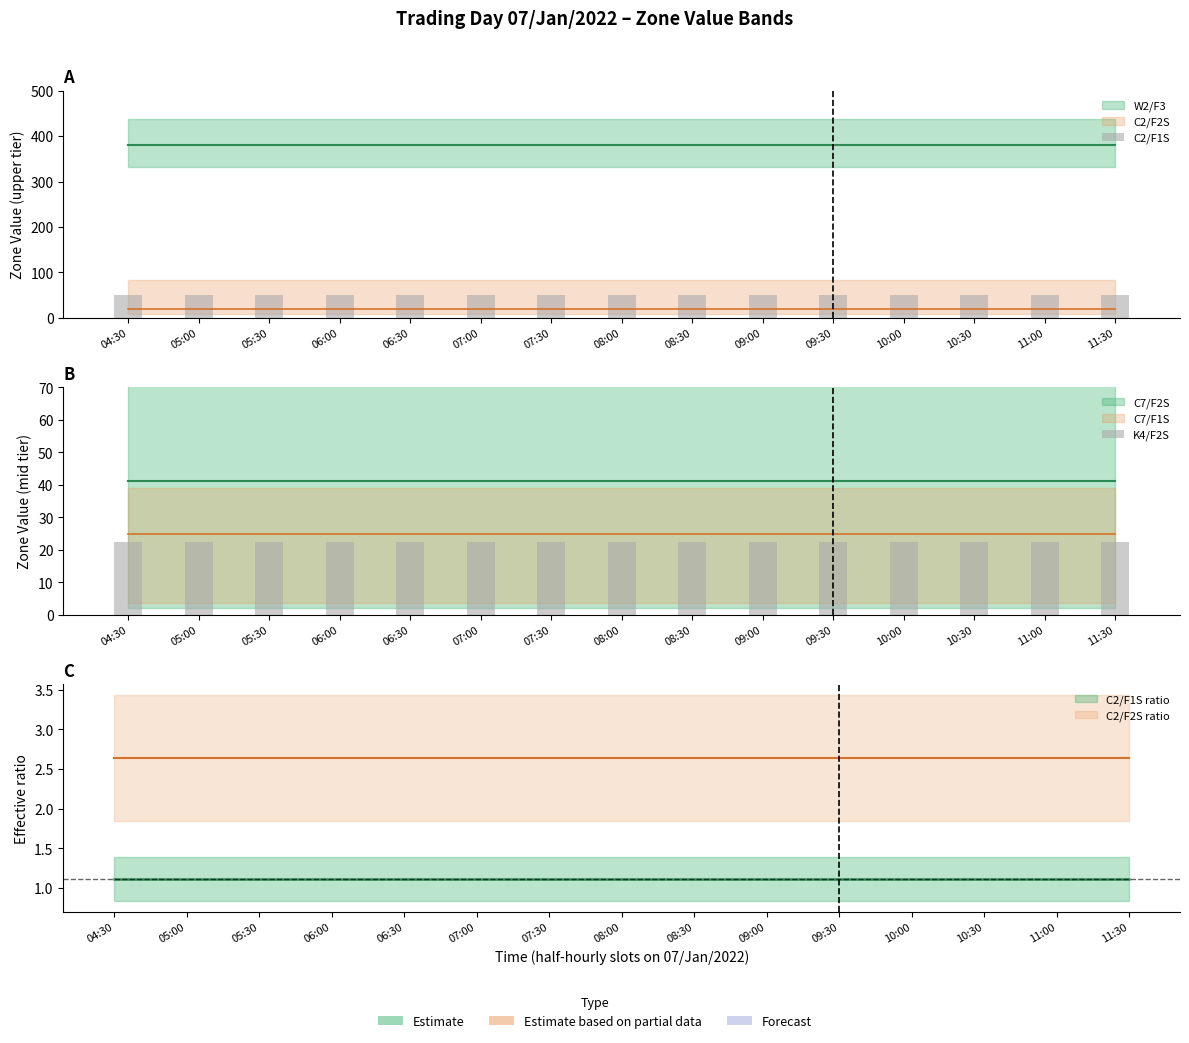

Which has a higher value, 05:30 or 10:00?

05:30